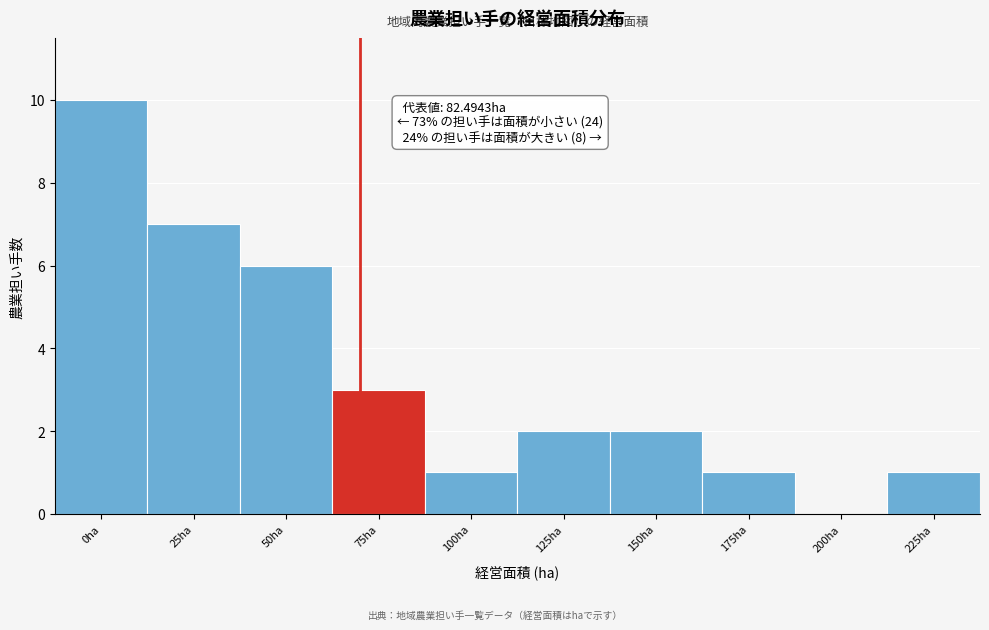

Reading right to left, list all the values displayed in this chart.

225ha=1	200ha=0	175ha=1	150ha=2	125ha=2	100ha=1	75ha=3	50ha=6	25ha=7	0ha=10